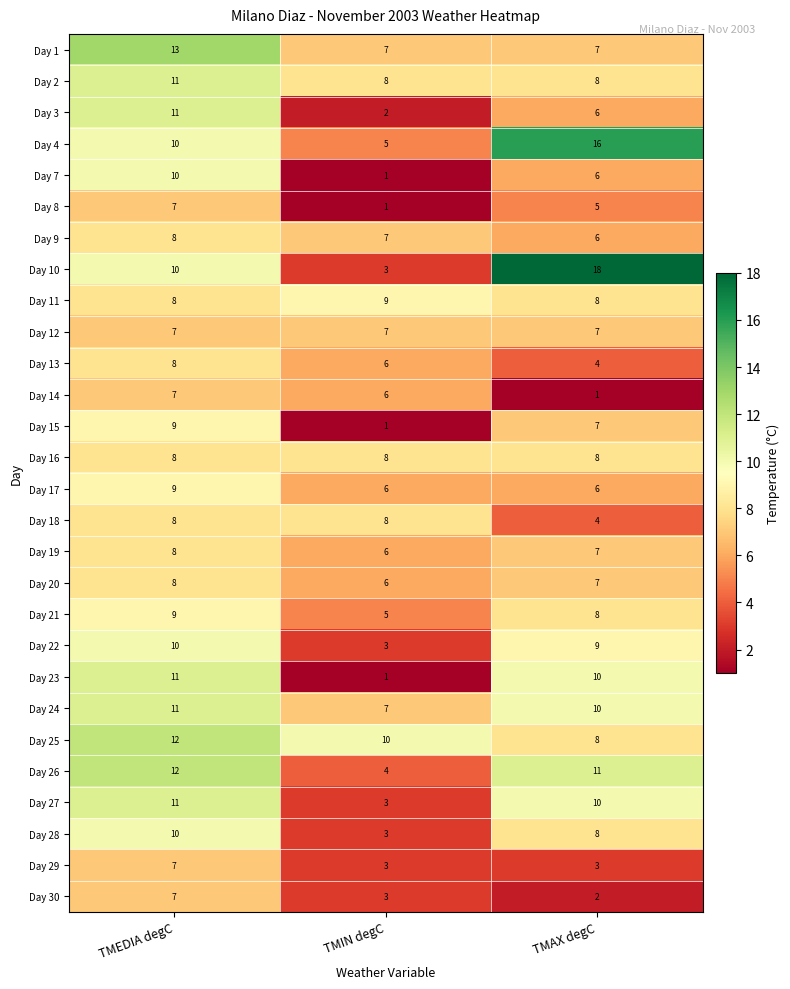

Count the number of categories in the chart.

3